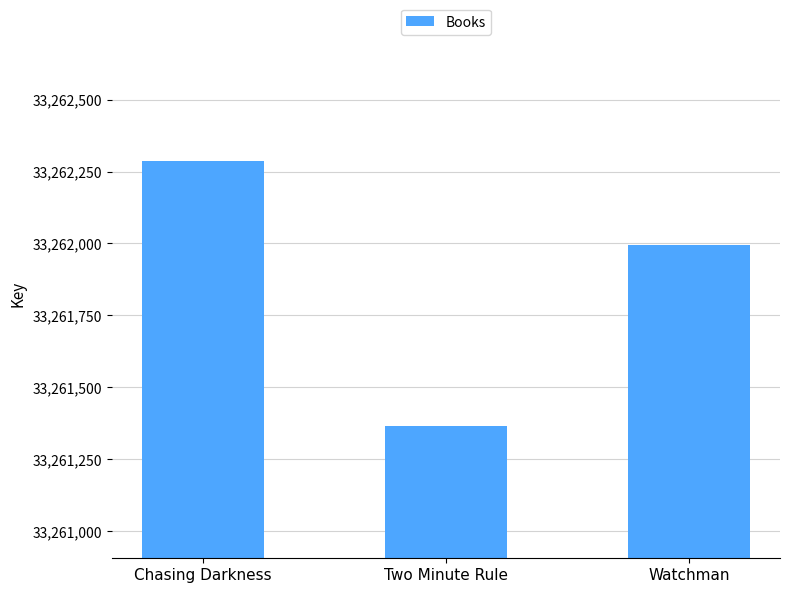

Are the bars grouped side by side (vs. stacked)?

No